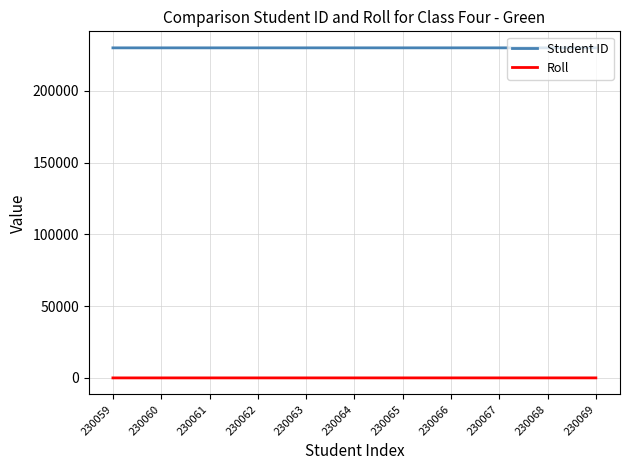

True or false: Roll and Student ID intersect in this chart.

False